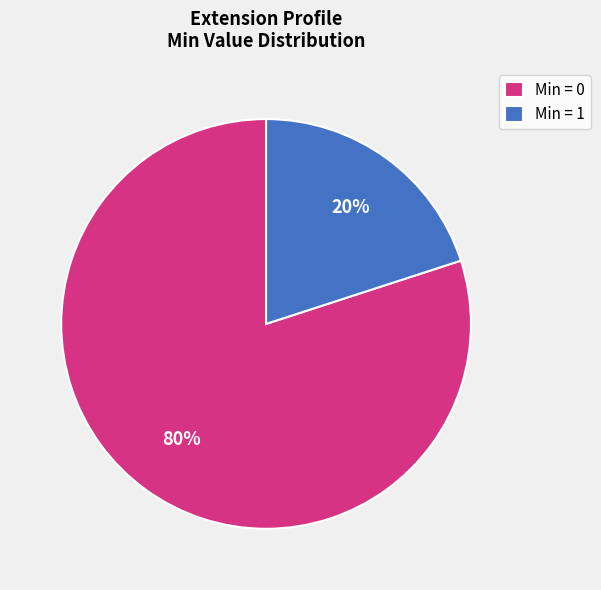

Count the number of slices in the pie.

2